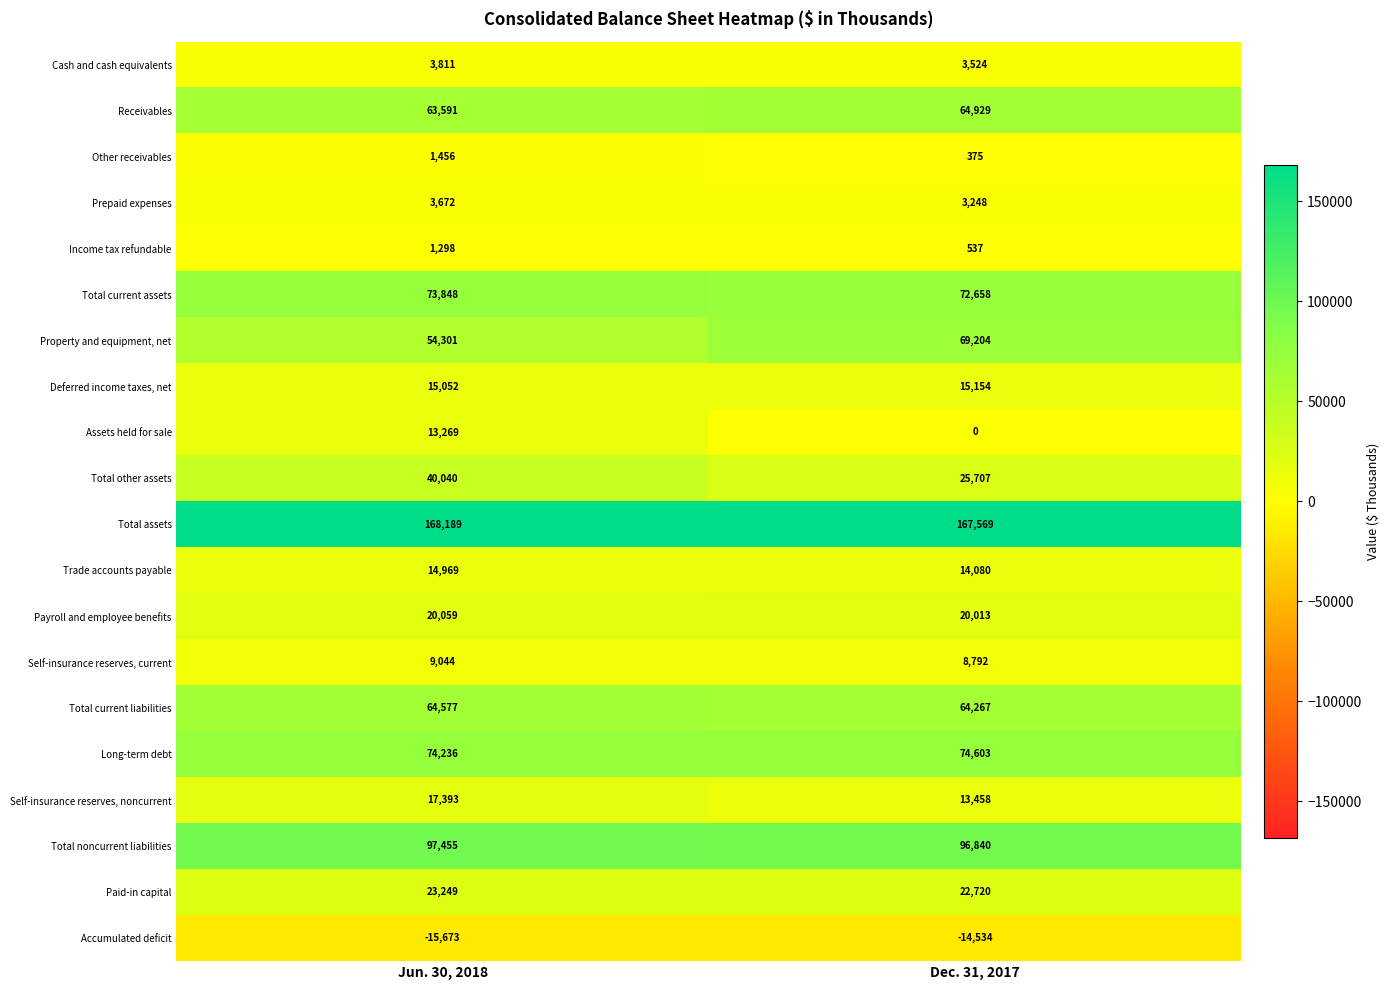

What is the sum of all Assets held for sale values?

13269